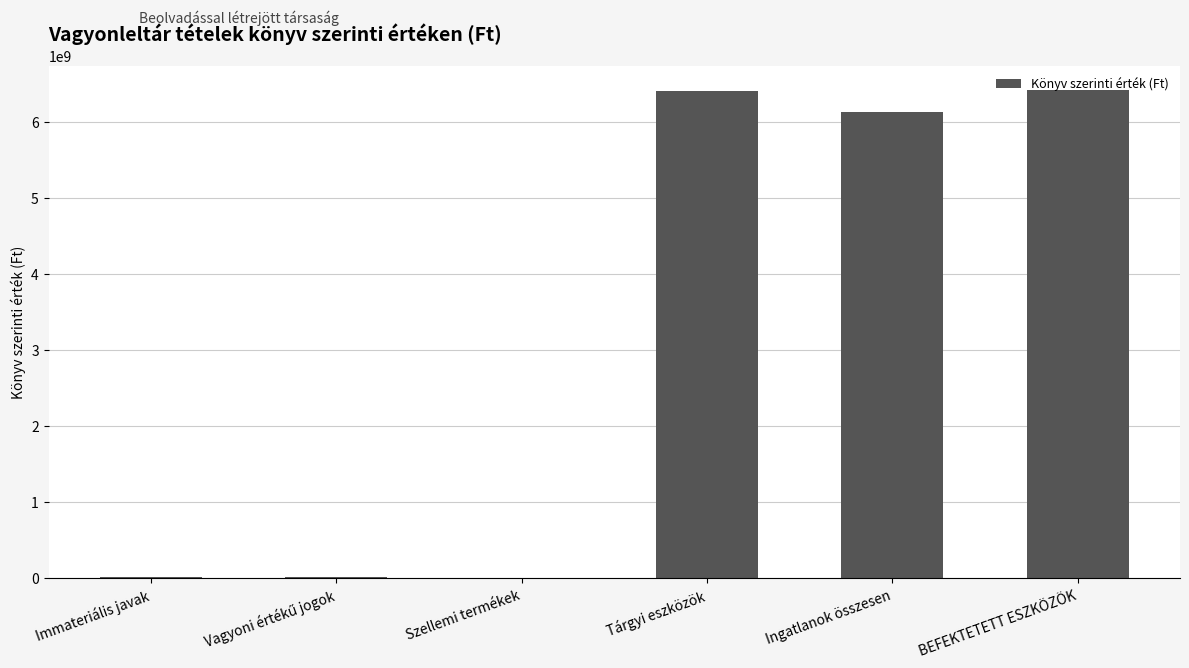

What is the sum of the values at BEFEKTETETT ESZKÖZÖK and Tárgyi eszközök?

12816389160